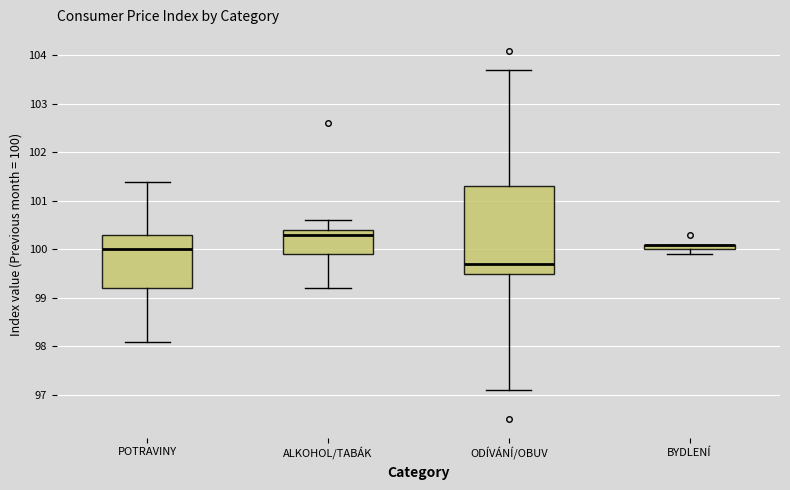

Where is the lower edge of the box for BYDLENÍ on the y-axis? The values are not printed on the chart, so give them approximately, as read against the axis.

100.0